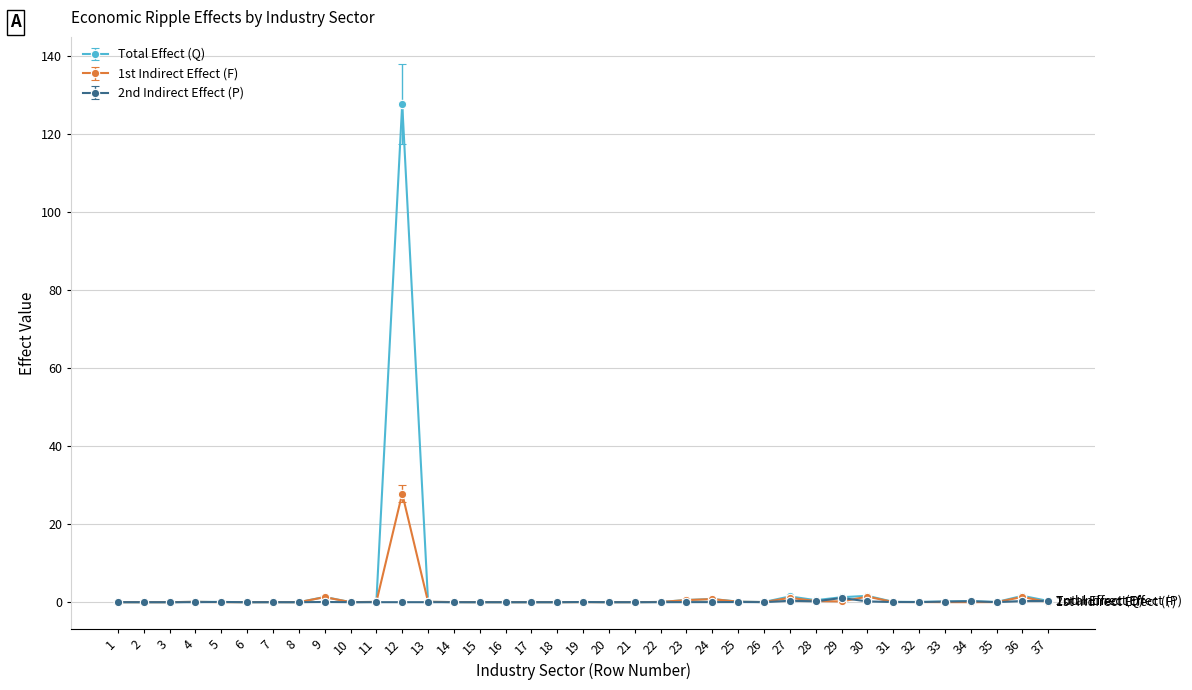

Which series has the largest range (max minus min)?

Total Effect (Q)